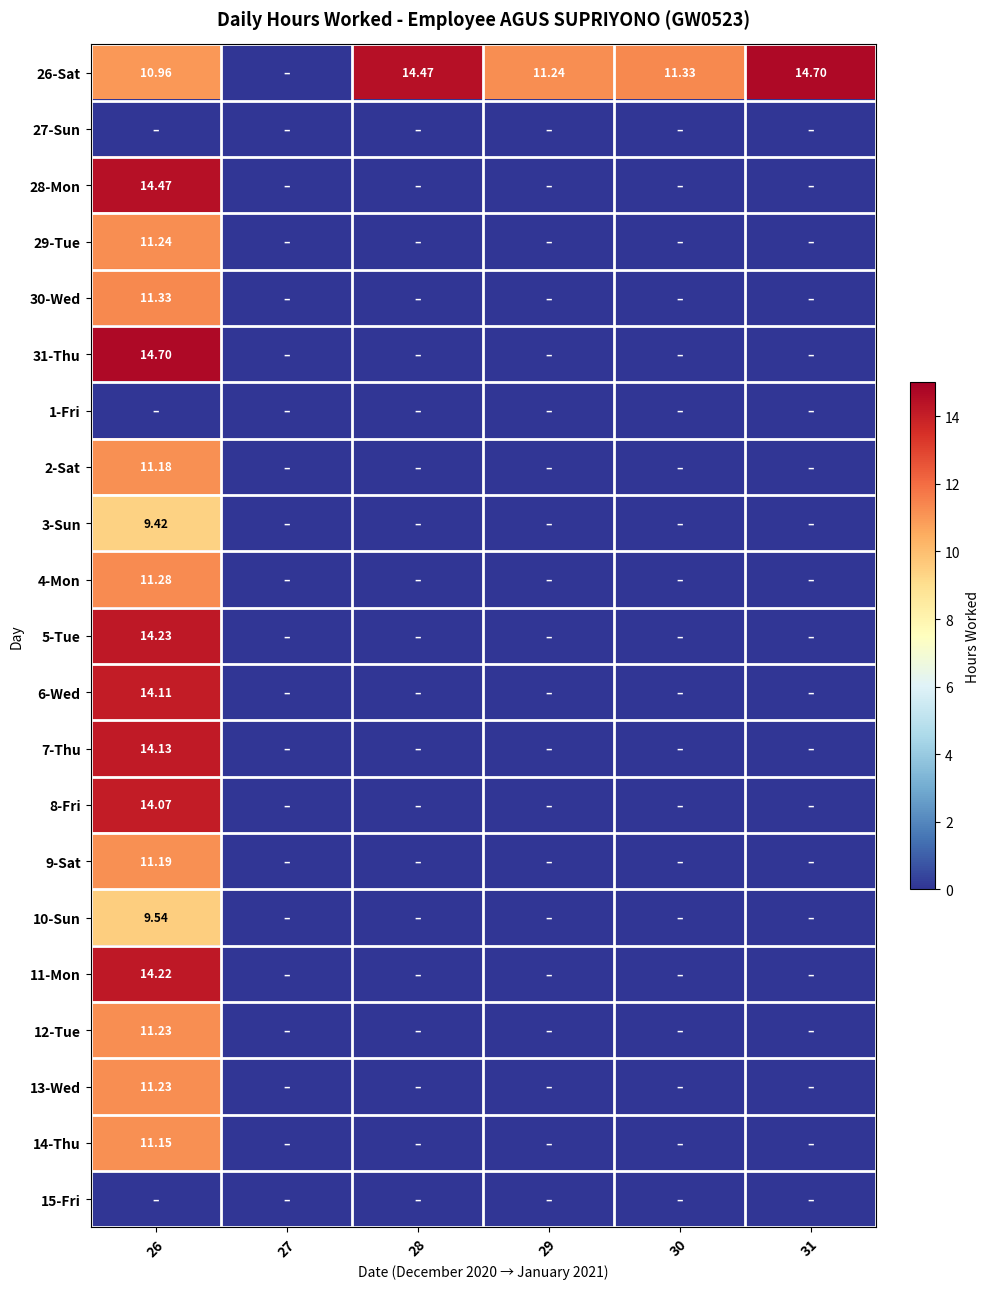

Between 26 and 28, which series saw the biggest shift?

31-Thu